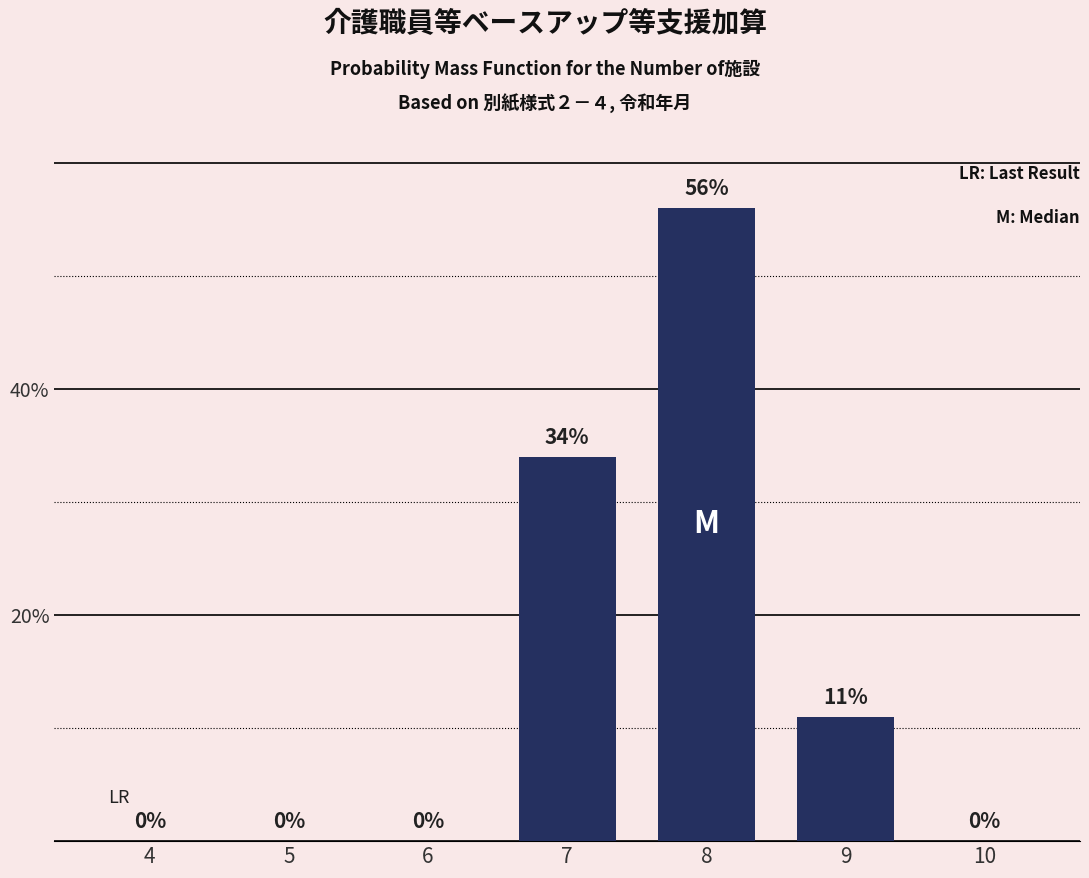

Reading left to right, list all the values displayed in this chart.

4=0	5=0	6=0	7=34	8=56	9=11	10=0